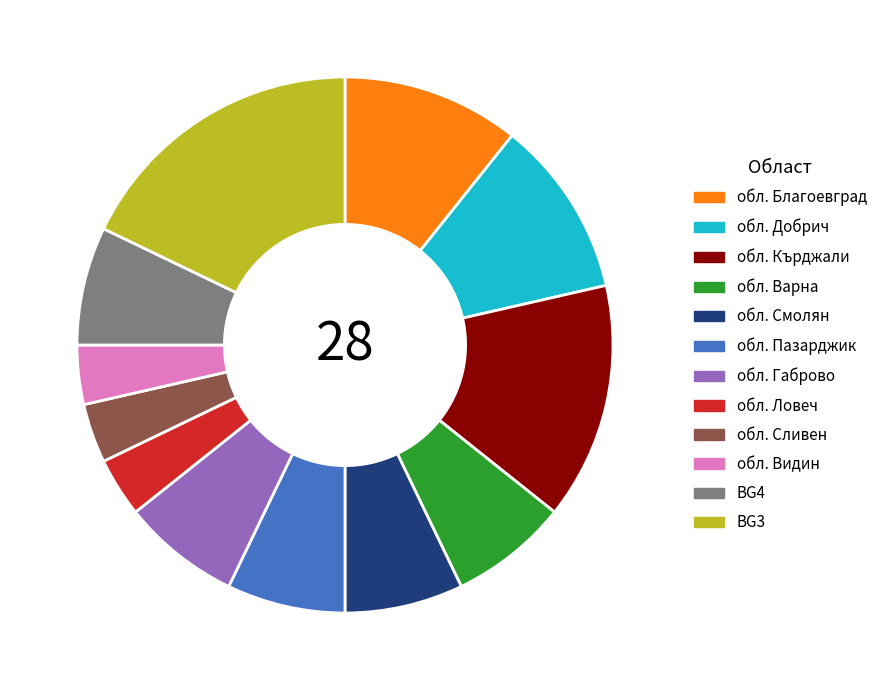

Is it true that обл. Кърджали is 14% of the pie?

True